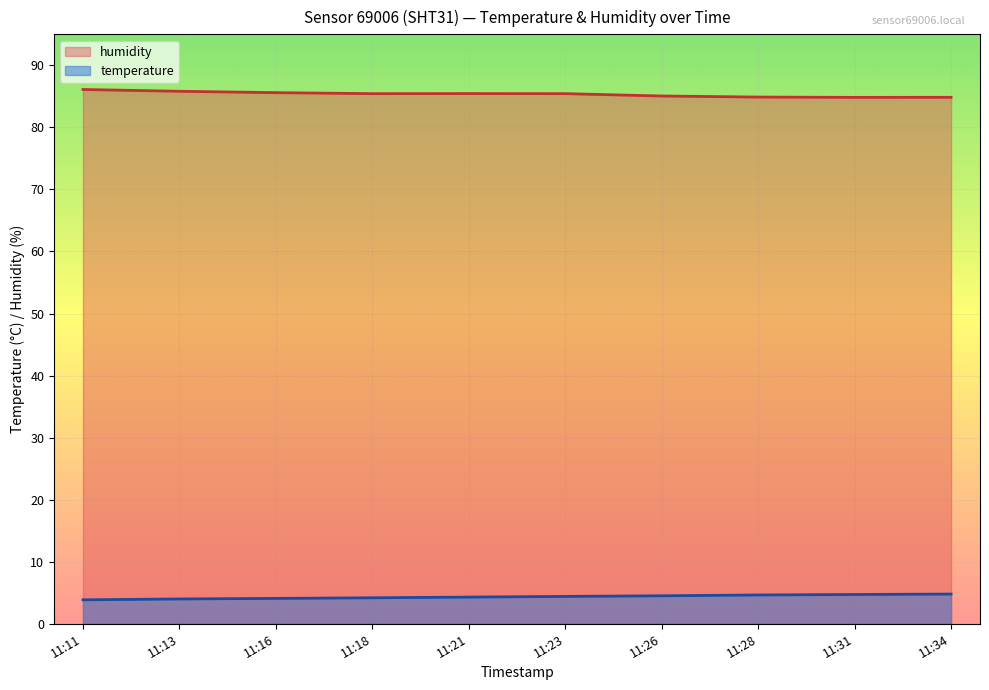

What is the maximum value shown in the chart?

86.1